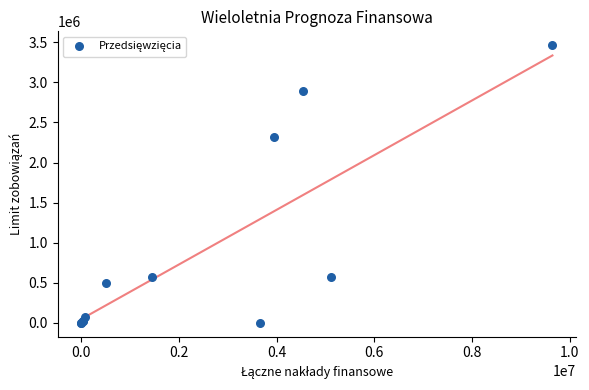

What Y value in the scatter plot is closest to 1731933?

2324177.9